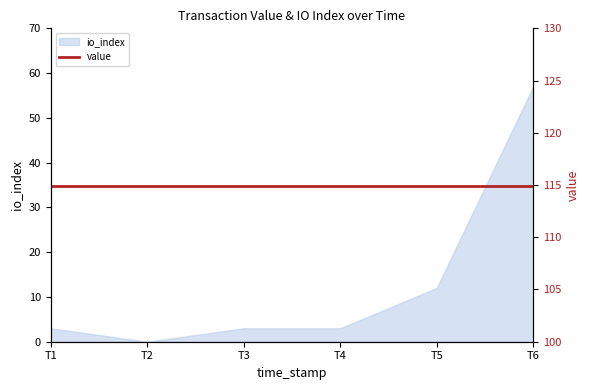

Where is io_index nearest to the value 28?

T5